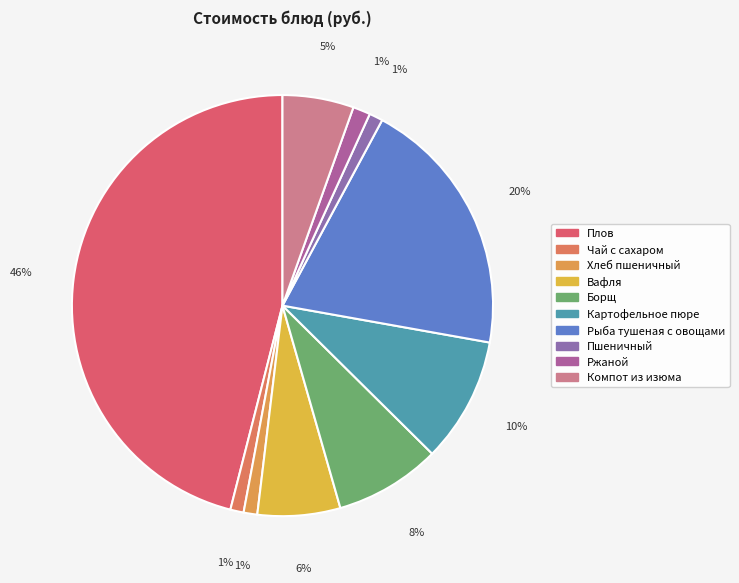

What is the change in value from Рыба тушеная с овощами to Ржаной?

-28.6